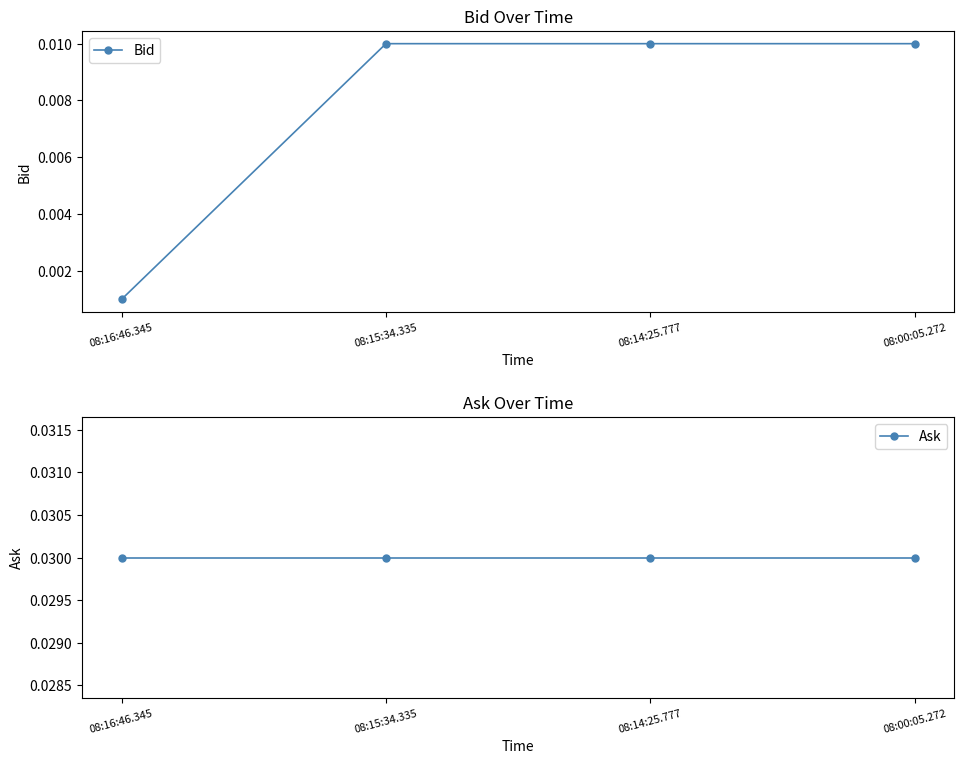

Rank the series at 08:16:46.345 from lowest to highest value.

Bid, Ask